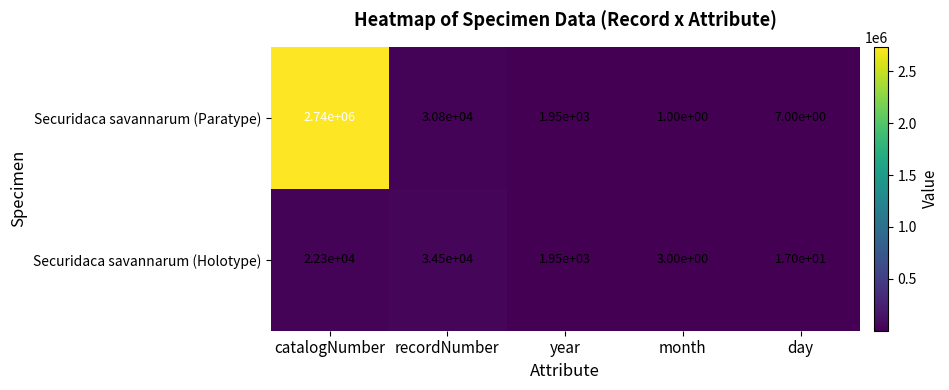

Which series has the widest spread of values?

Securidaca savannarum (Paratype)